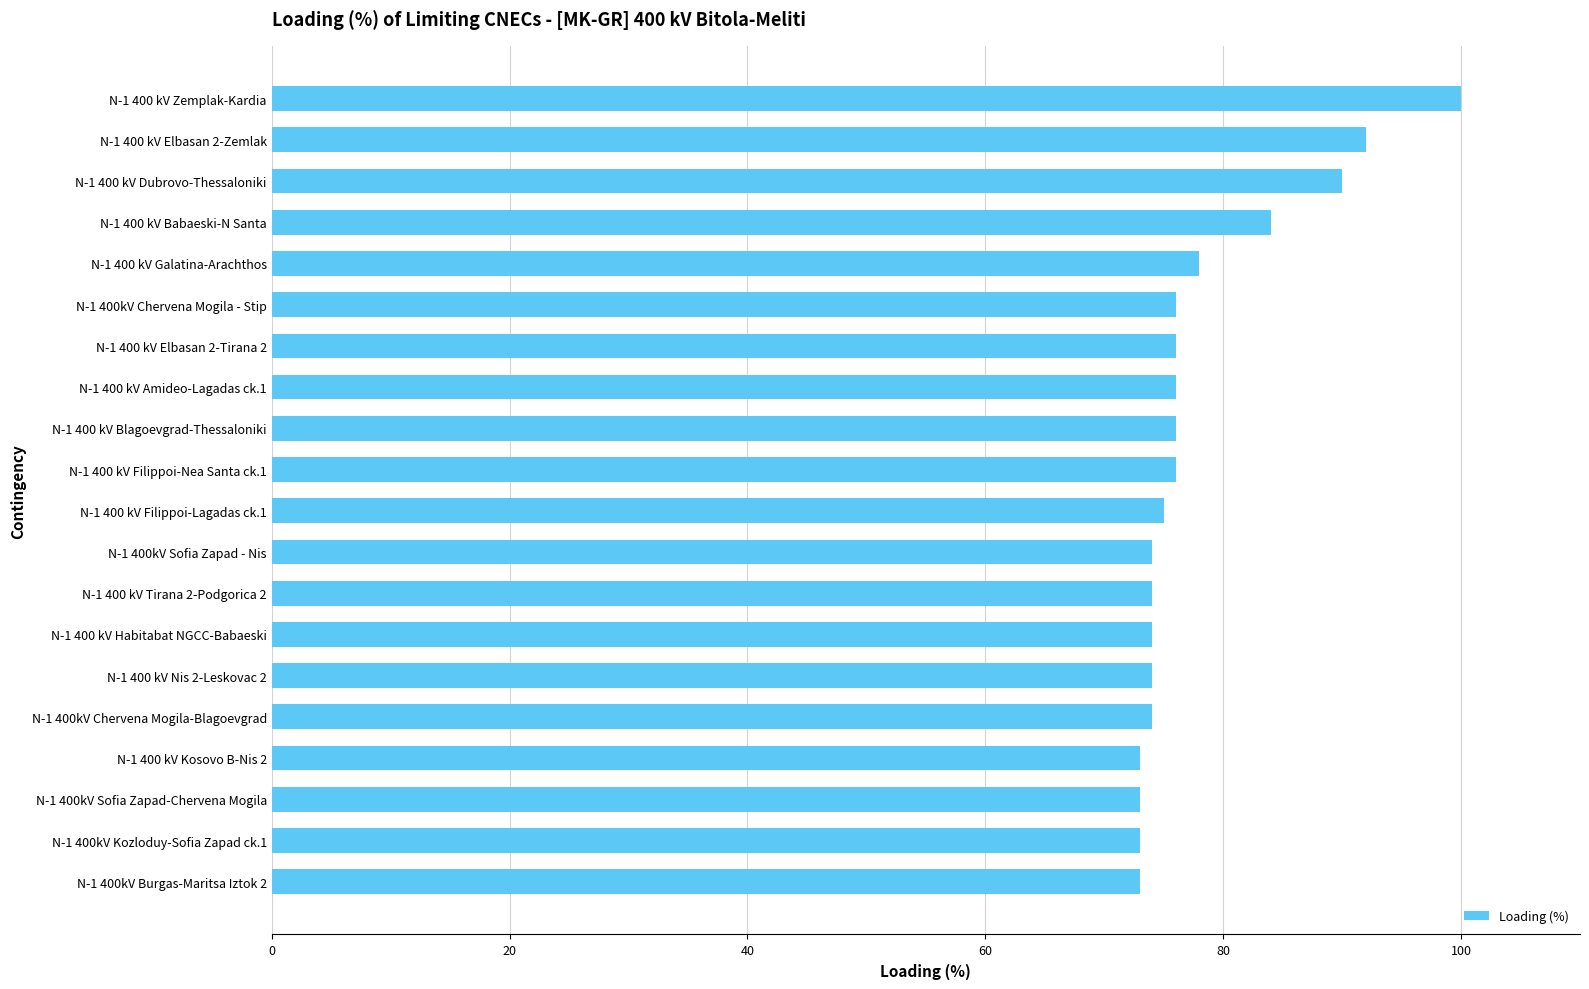

How many data points are less than 76?

10